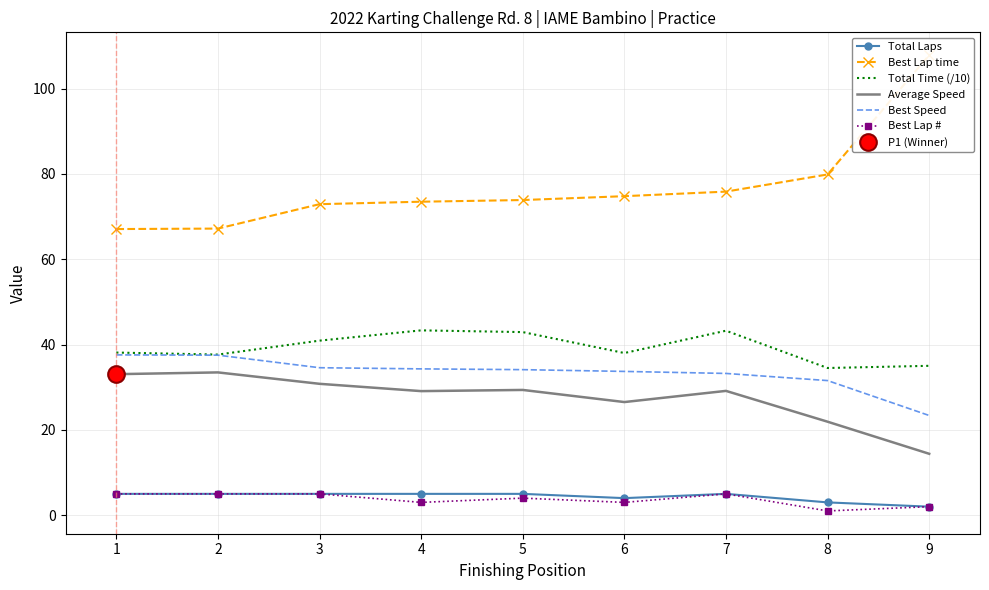

Is the value of Total Time (/10) at 8 greater than the value of Best Lap time at 7?

No